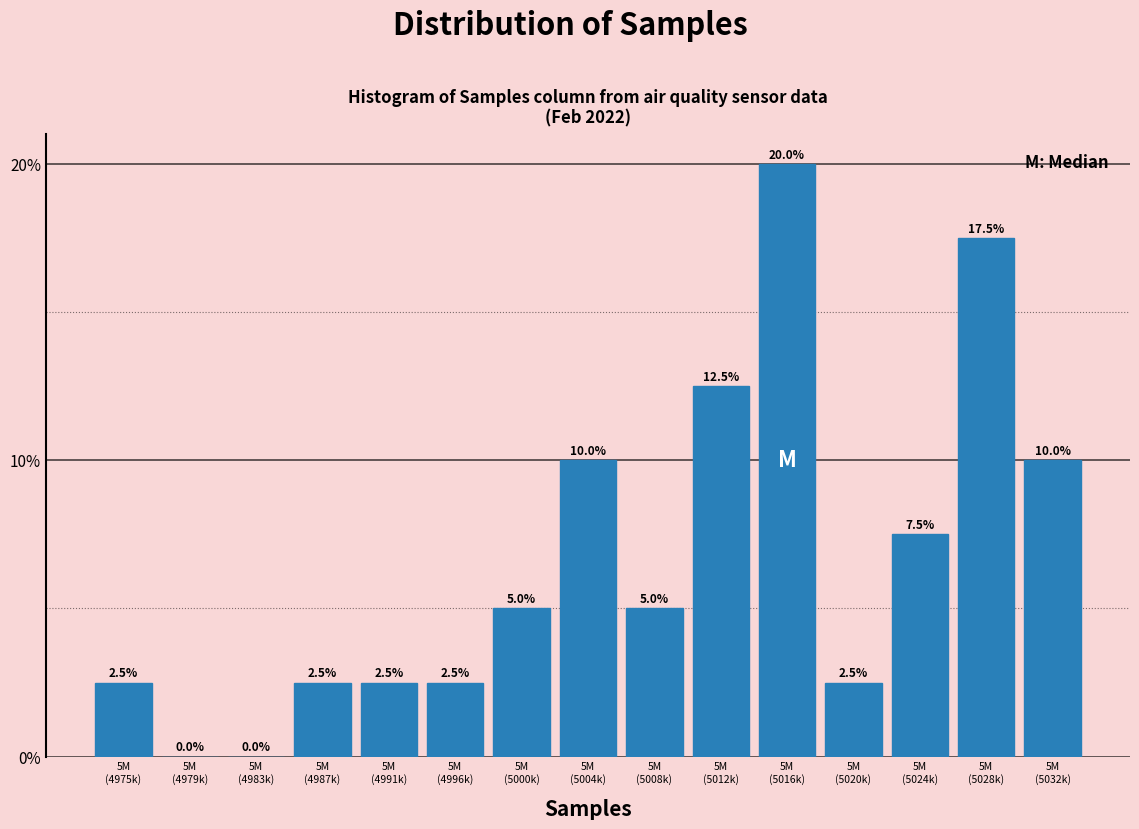

Are the bars horizontal?

No